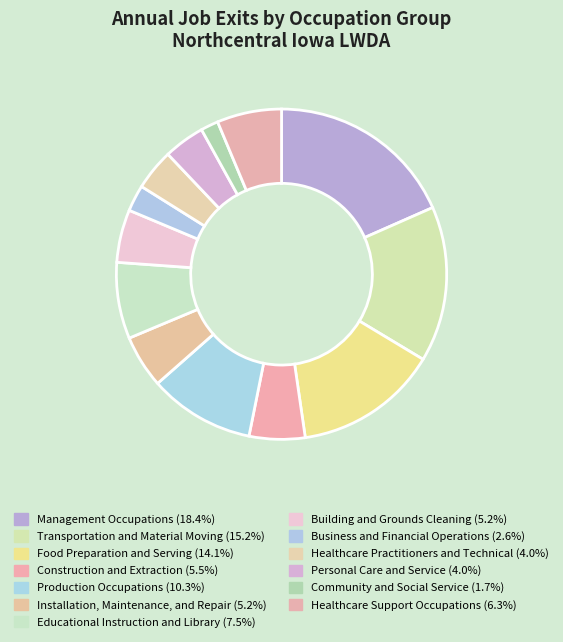

How many segments does this pie chart have?

13